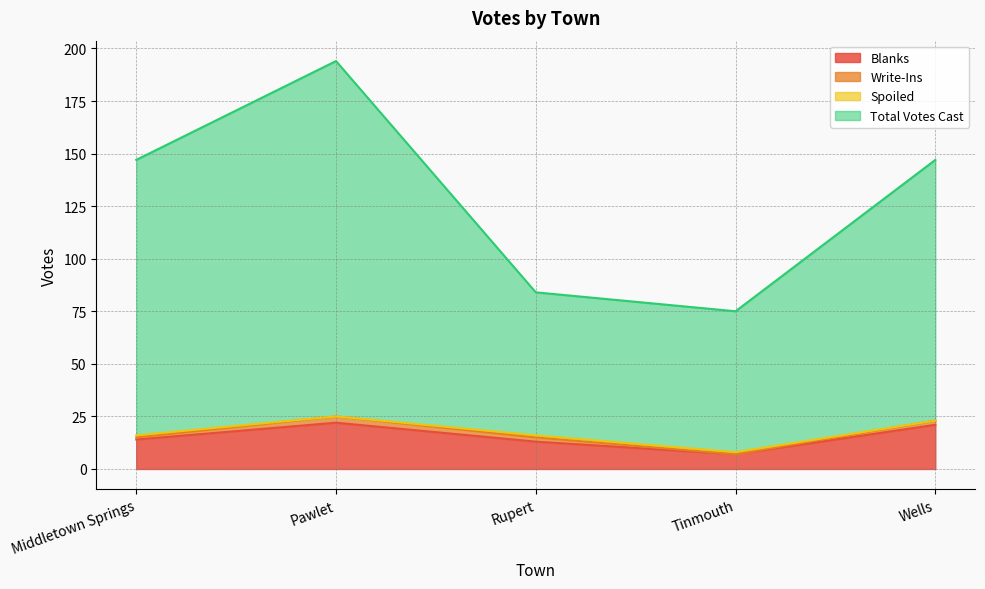

Is the value of Total Votes Cast at Wells greater than the value of Blanks at Middletown Springs?

Yes